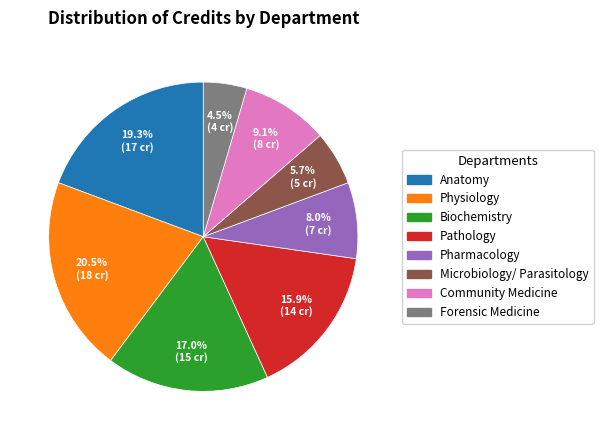

Does any single category account for the majority?

No